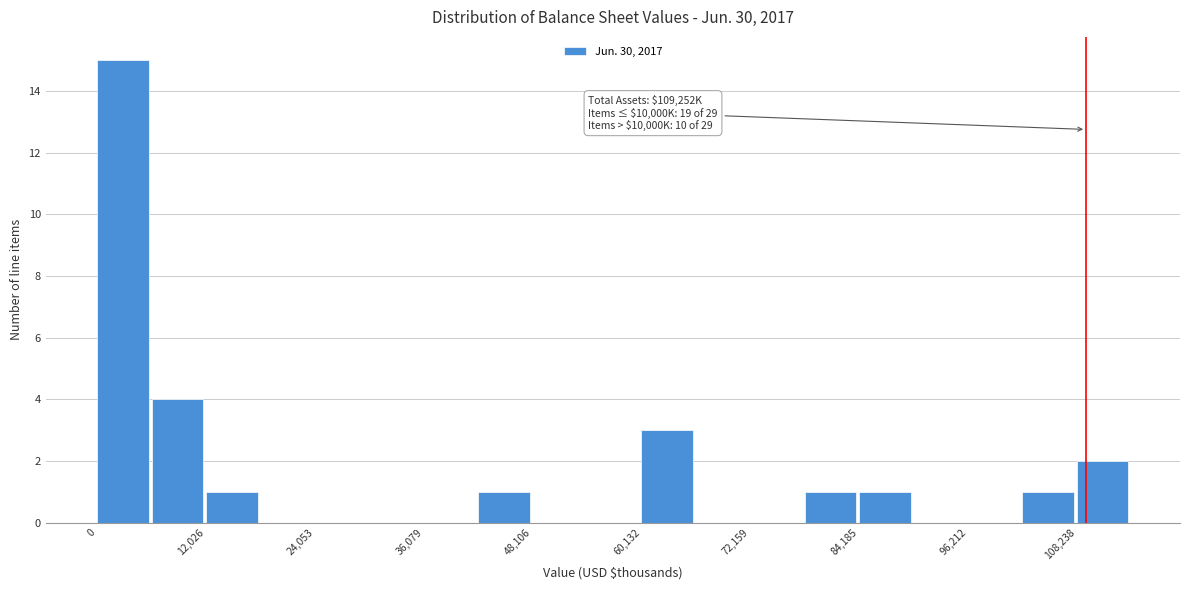

Read against the x-axis, roughly where is the centre of the tallest bar?

2000